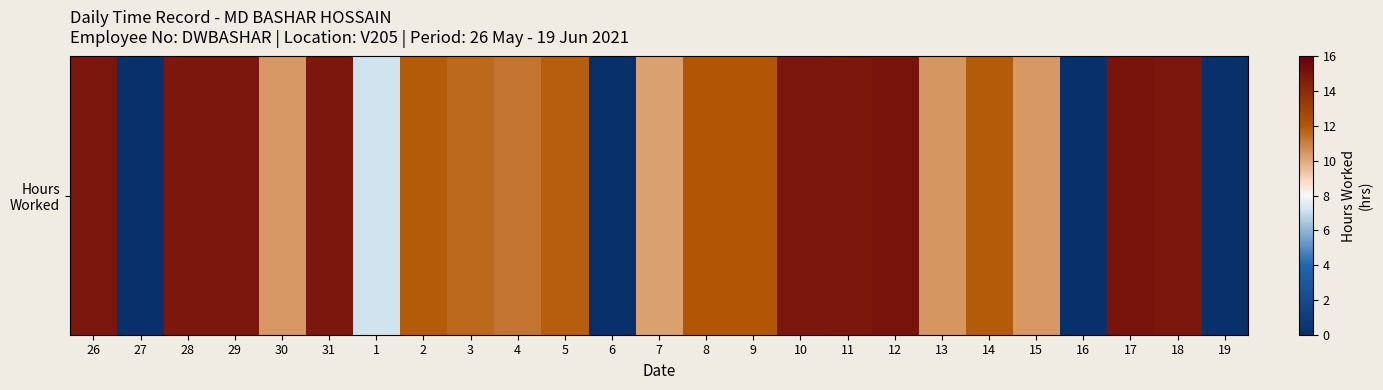

How many data points are less than 11?

9